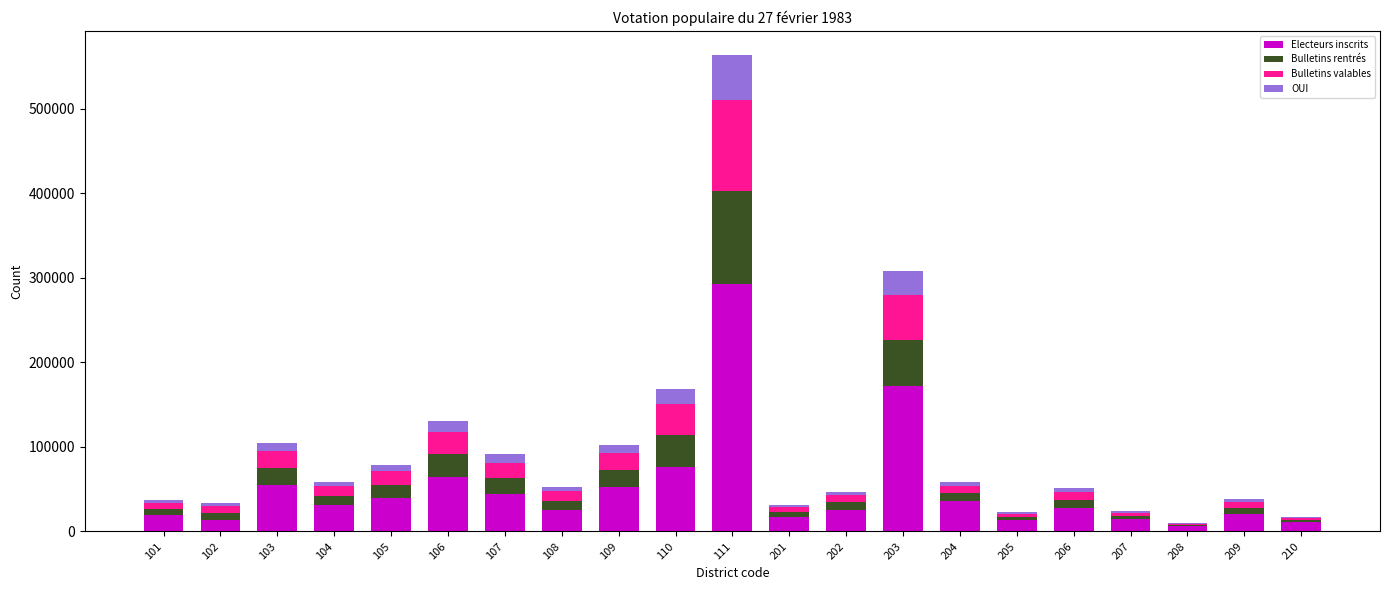

At which category is the sum across all series the highest?

111